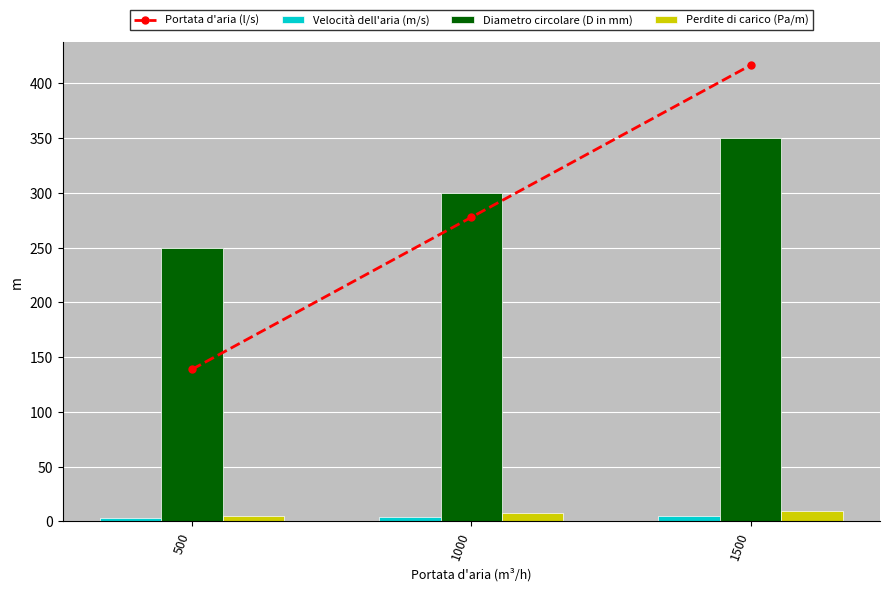

What is the sum of the Diametro circolare (D in mm) values at 1500 and 500?

600